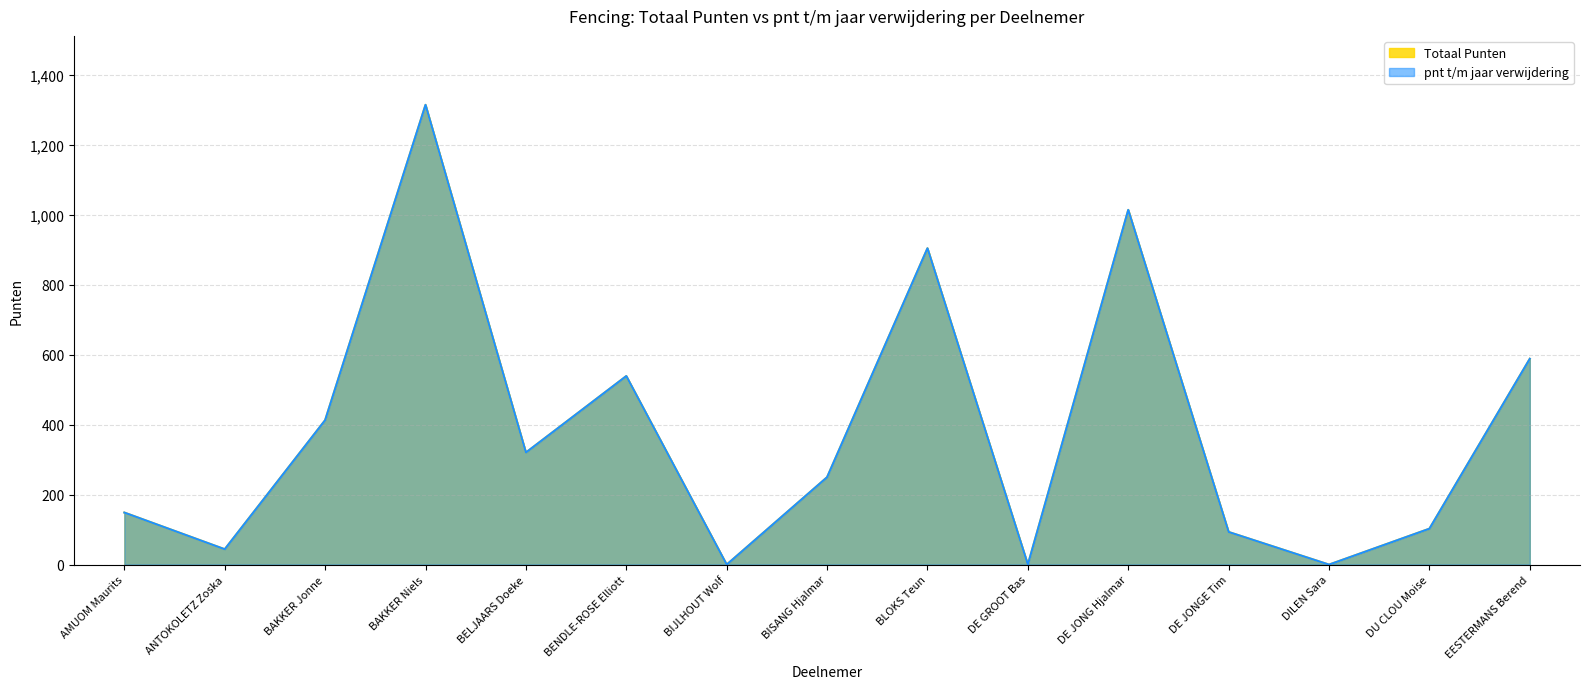

At DE JONGE Tim, list the series in order from largest to smallest.

Totaal Punten, pnt t/m jaar verwijdering